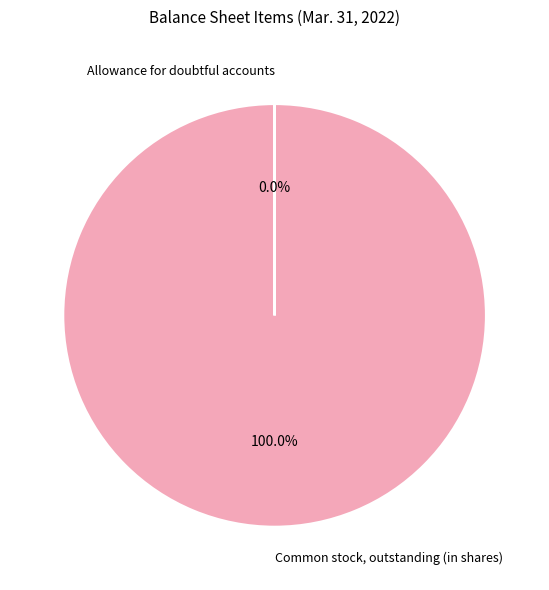

Is there any slice that represents more than half of the pie?

Yes